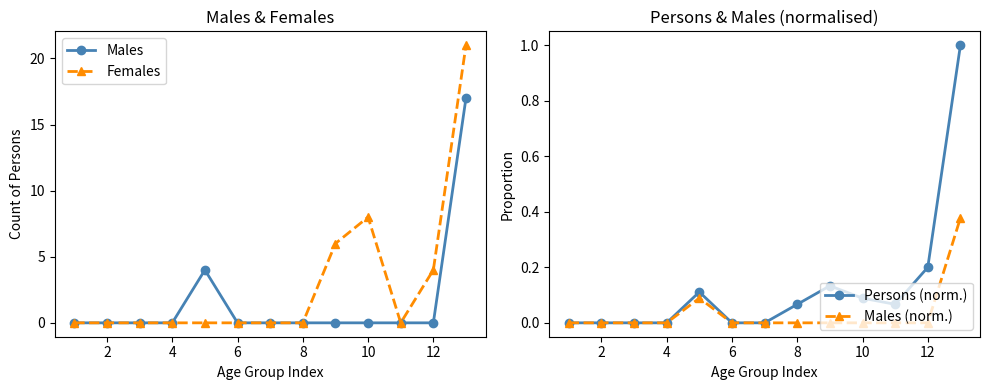

Rank the series by their maximum value, from highest to lowest.

Females, Males, Persons (norm.), Males (norm.)